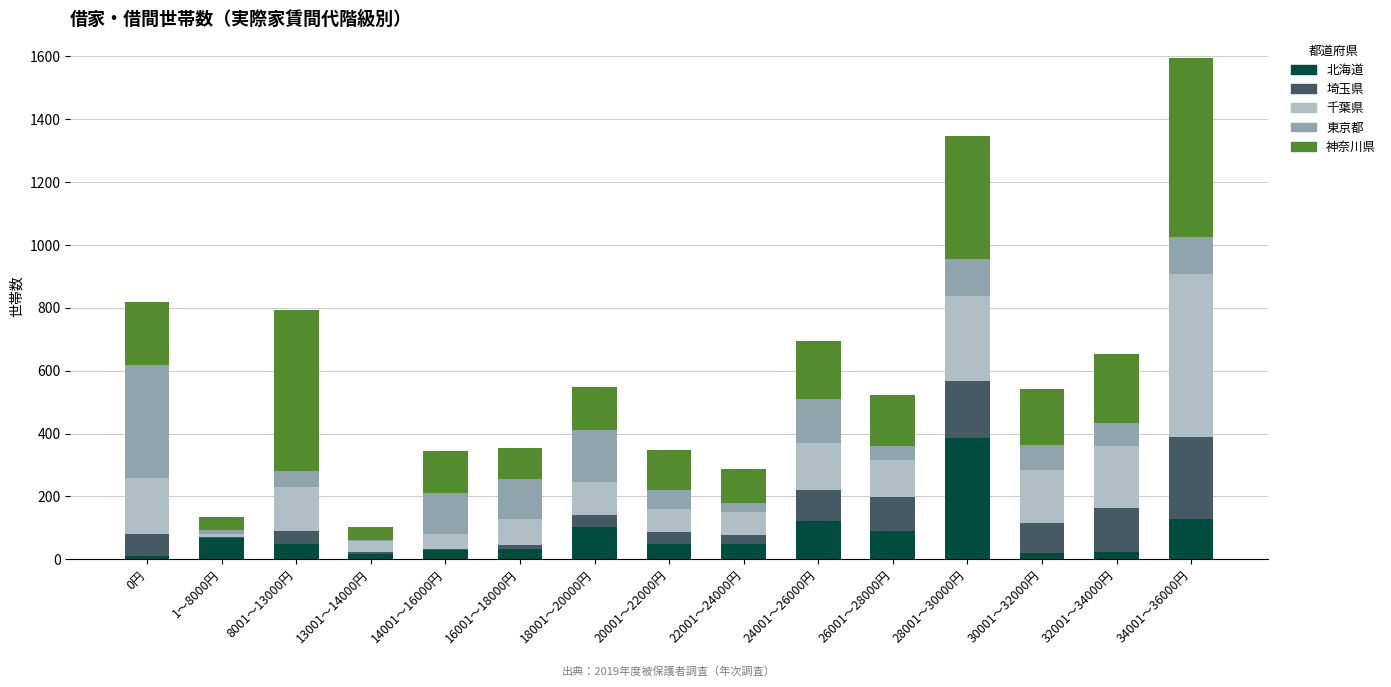

How many data points does each series have?

15